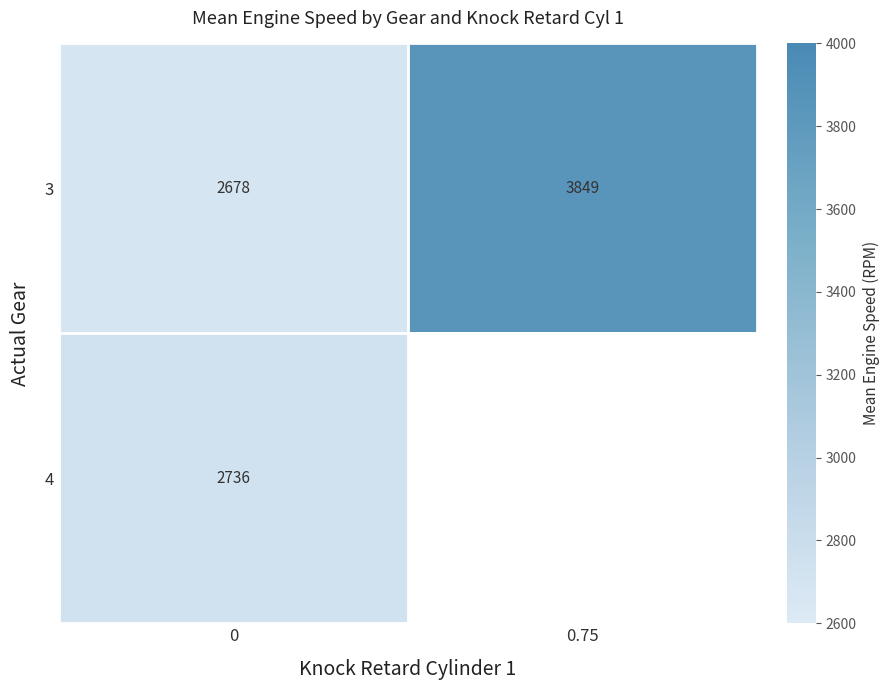

Between 0 and 0.75, which is larger?

0.75